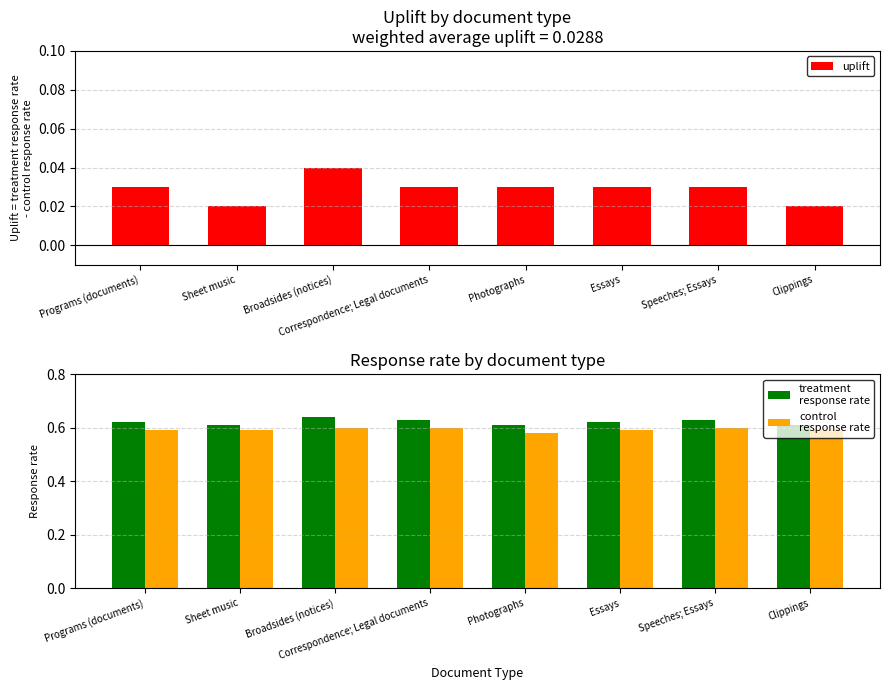

What are all the series names shown in the legend?

uplift, treatment
response rate, control
response rate